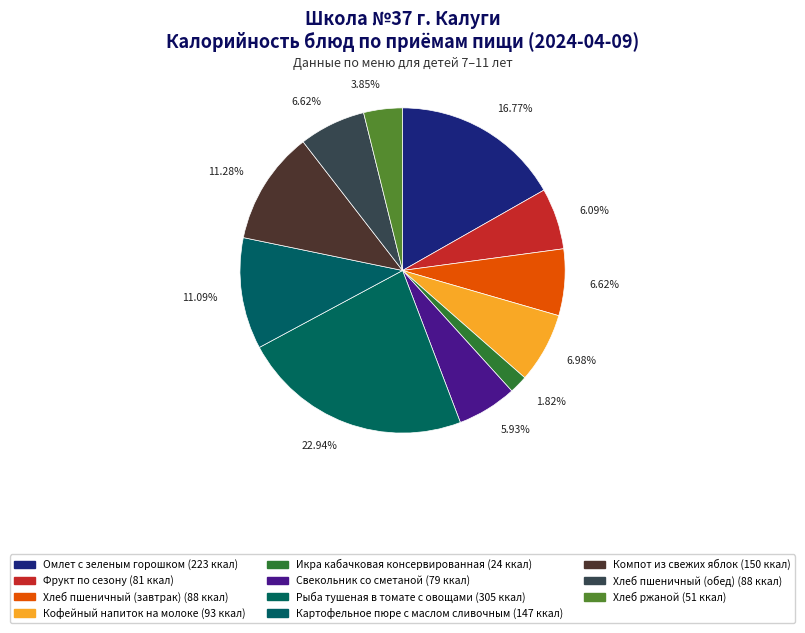

How many slices are in this pie chart?

11